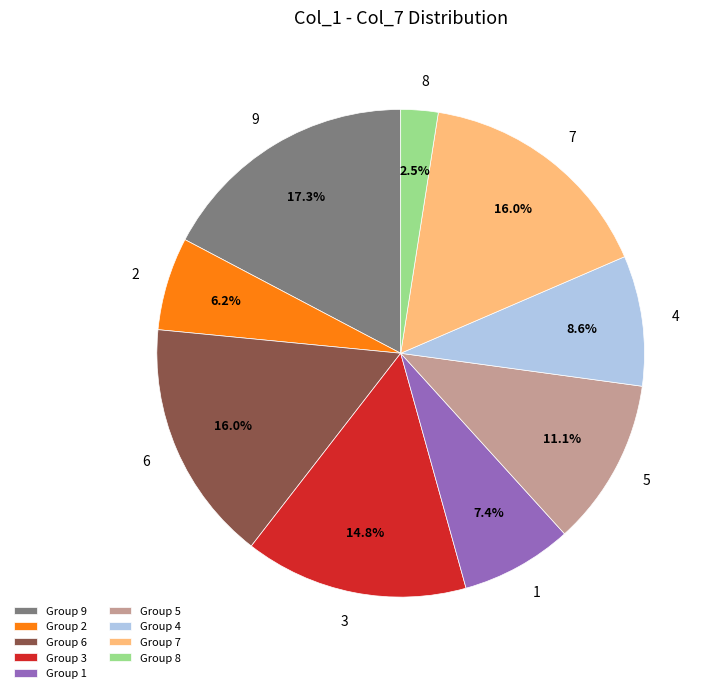

Approximately how many times larger is the value at 9 compared to 6?

1.1